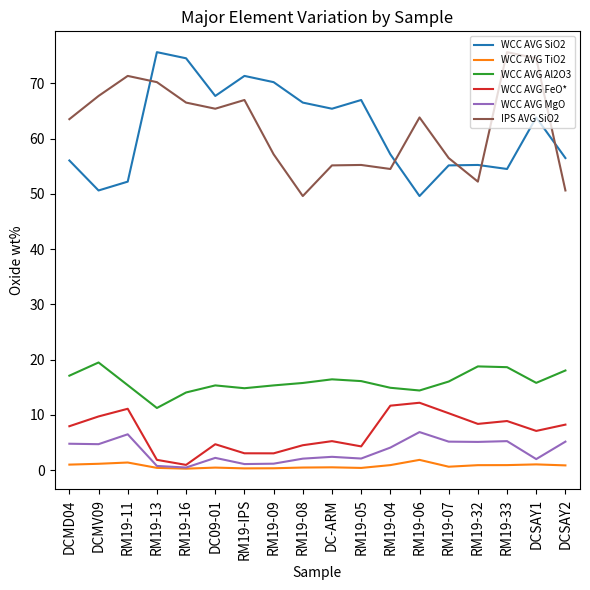

The value of WCC AVG FeO* at RM19-32 is 8.4. True or false?

True